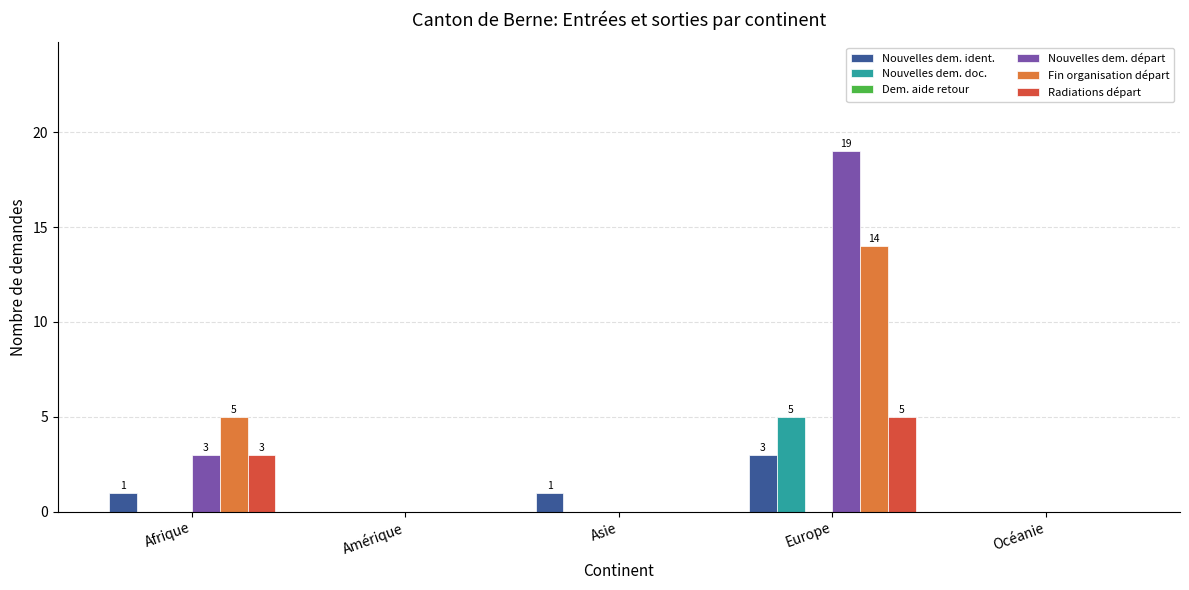

Which series changed the most between Europe and Océanie?

Nouvelles dem. départ